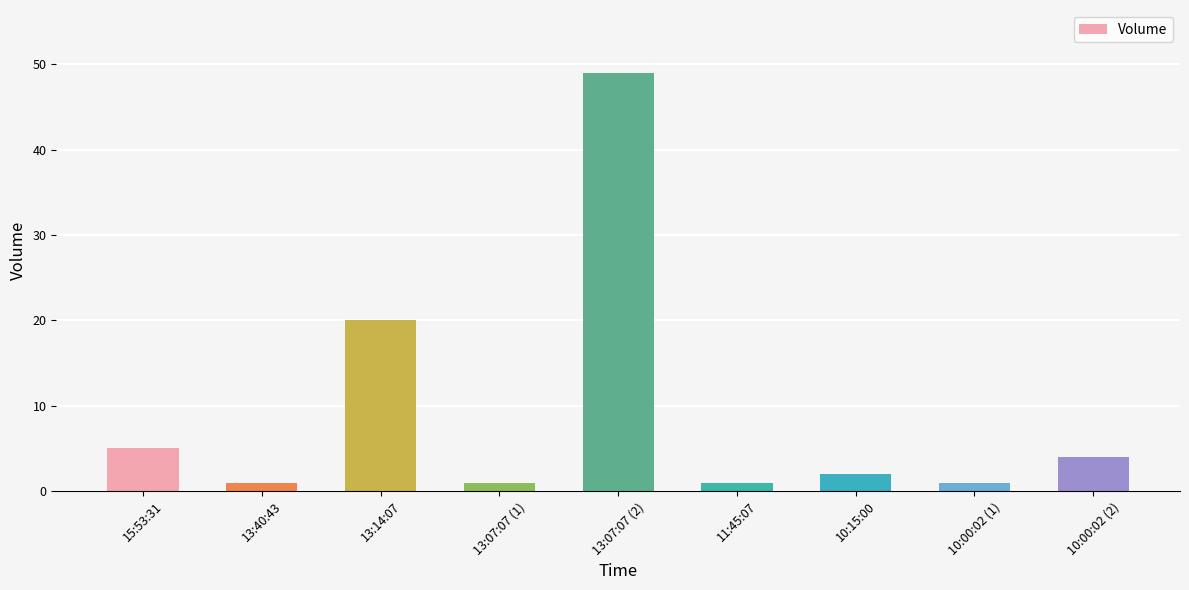

At which label does the data first exceed 2?

15:53:31